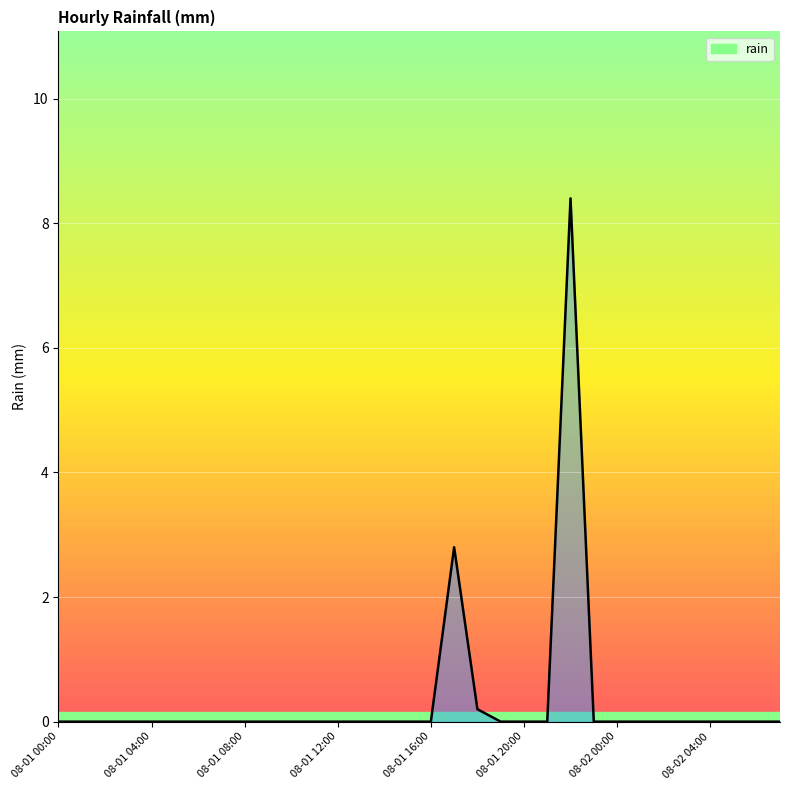

What is the maximum value shown in the chart?

8.4